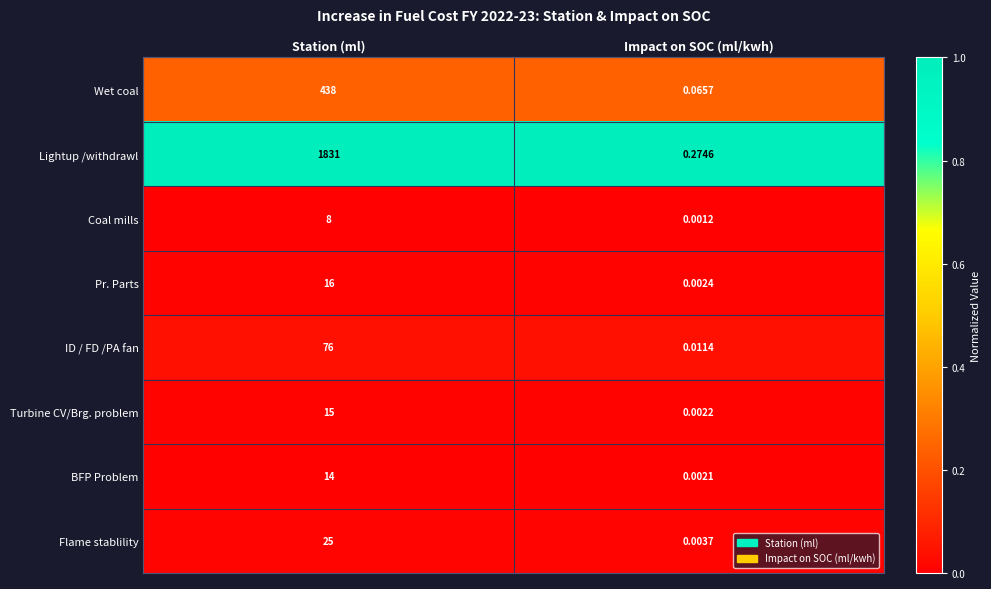

List the series in order of their peak value, lowest first.

Coal mills, BFP Problem, Turbine CV/Brg. problem, Pr. Parts, Flame stablility, ID / FD /PA fan, Wet coal, Lightup /withdrawl